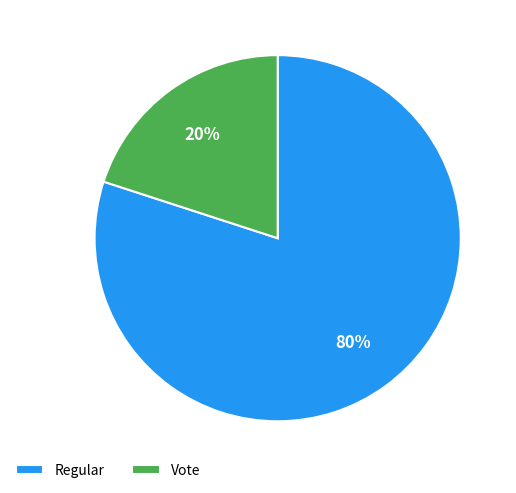

Count the number of slices in the pie.

2